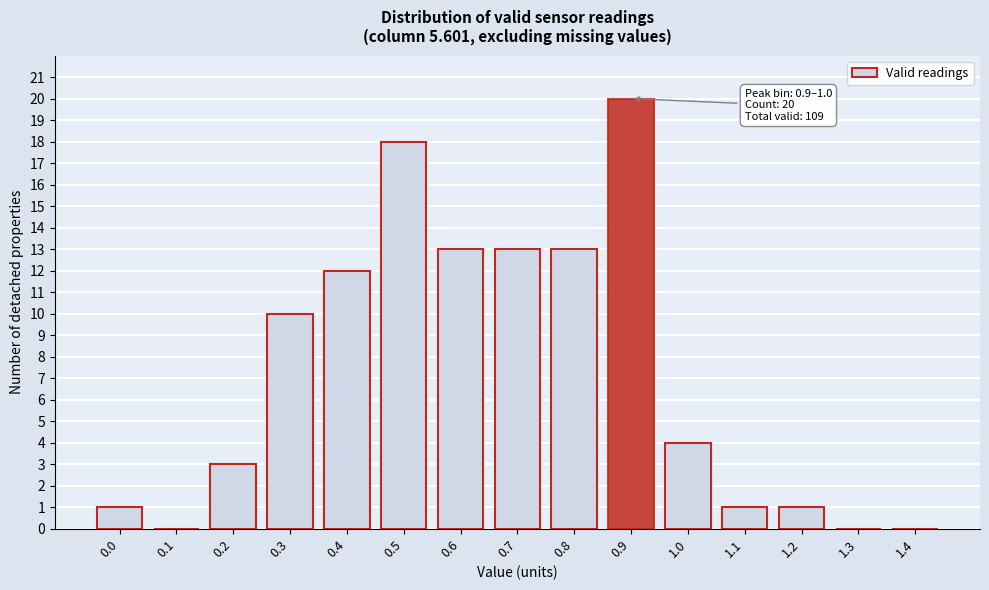

Reading left to right, list all the values displayed in this chart.

0.0=1	0.1=0	0.2=3	0.3=10	0.4=12	0.5=18	0.6=13	0.7=13	0.8=13	0.9=20	1.0=4	1.1=1	1.2=1	1.3=0	1.4=0